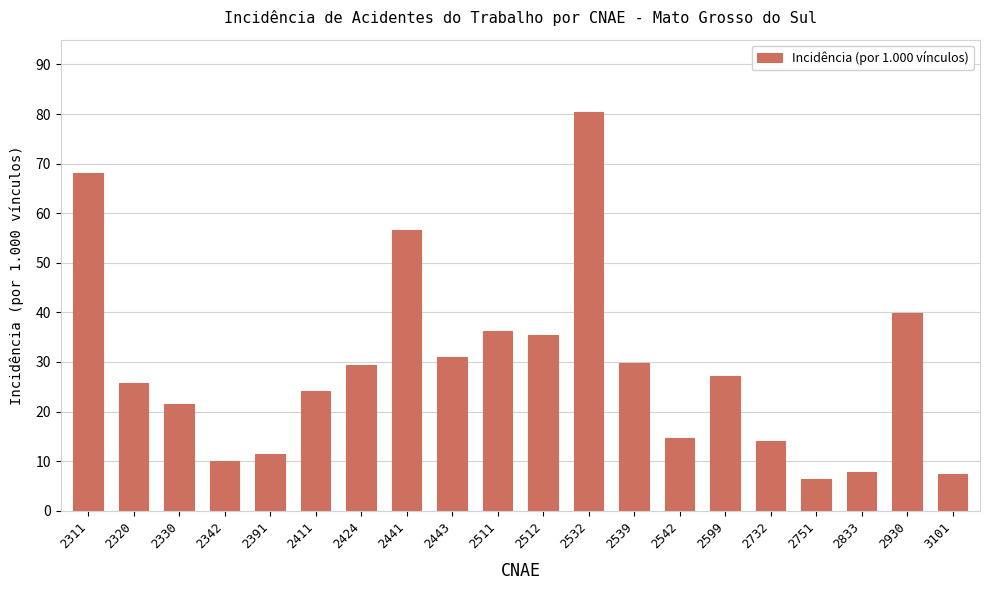

Is it true that the value at 2320 is 15.8?

False